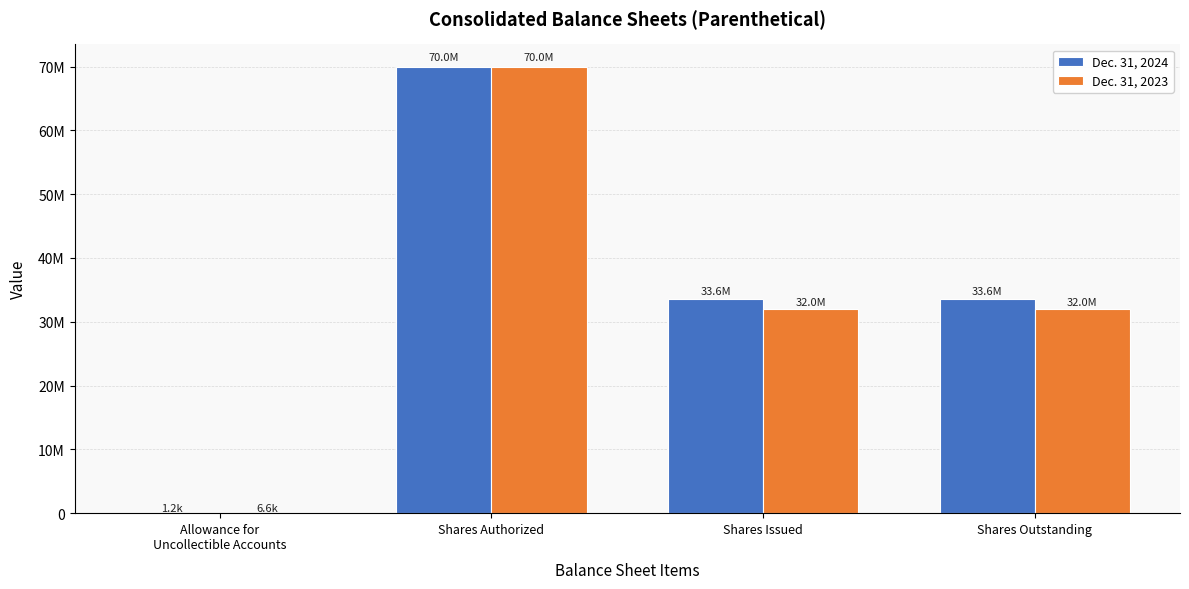

What is the value of the Dec. 31, 2023 bar at the 2nd from the left?

70000000